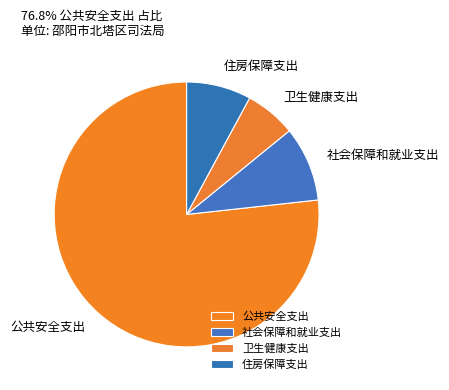

How many segments does this pie chart have?

4